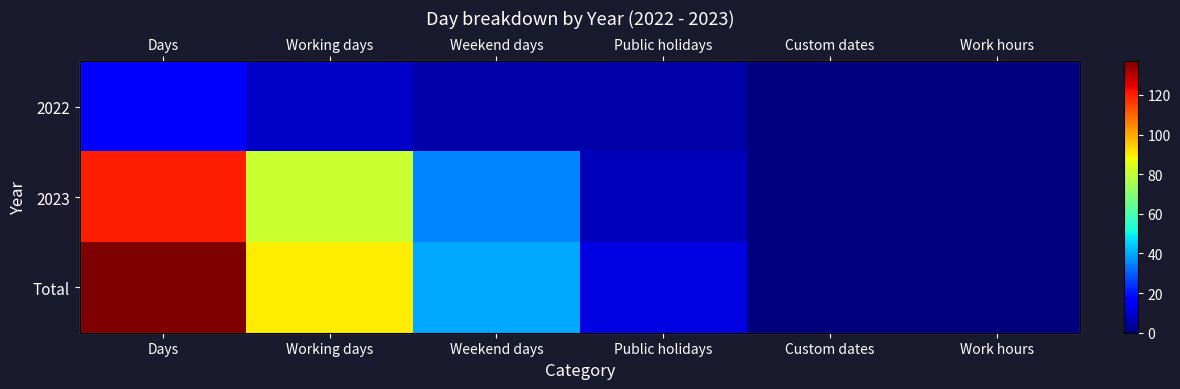

Rank the series at Public holidays from highest to lowest value.

Total, 2023, 2022